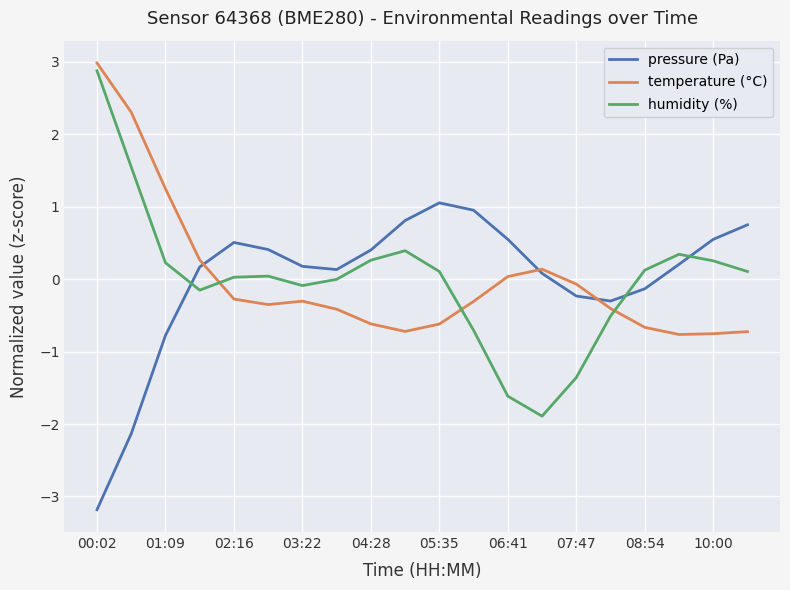

Count the number of categories in the chart.

20